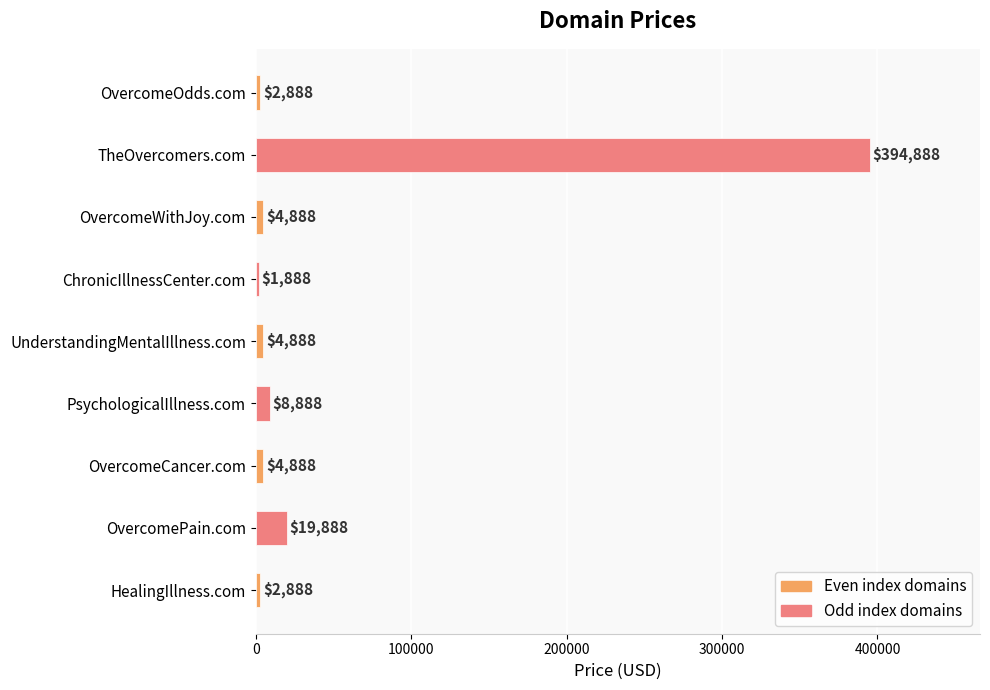

What is the label of the 3rd bar from the top?

OvercomeWithJoy.com